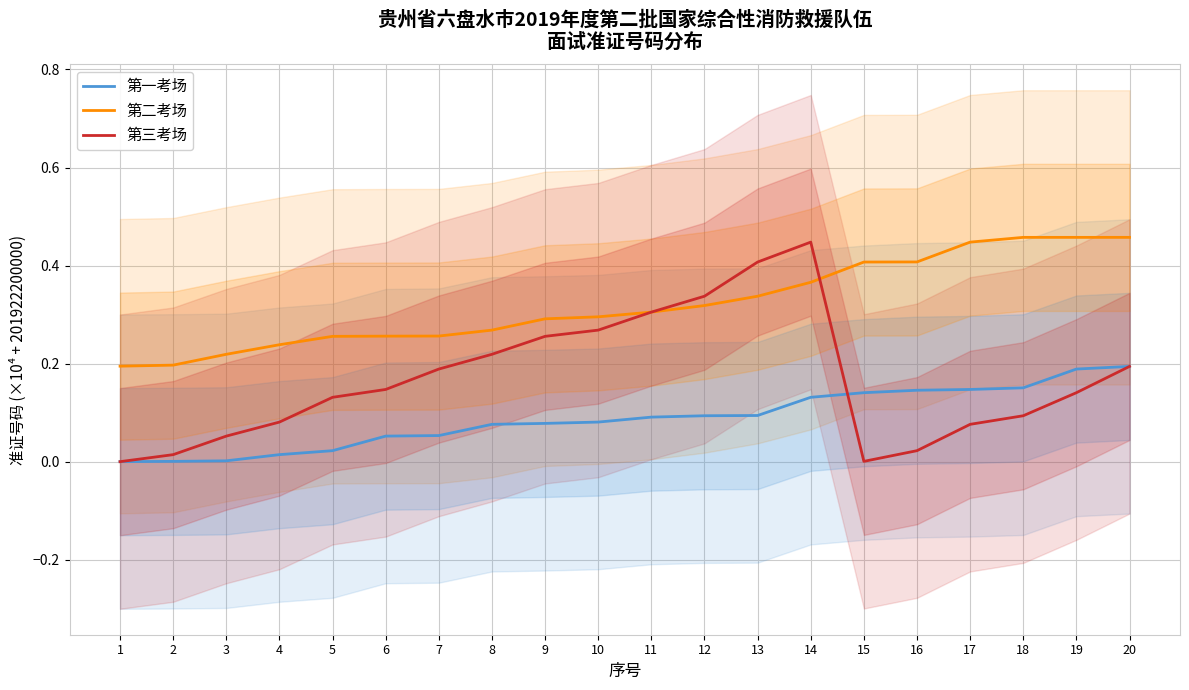

What is the sum of the 第一考场 values at 17 and 7?

0.2